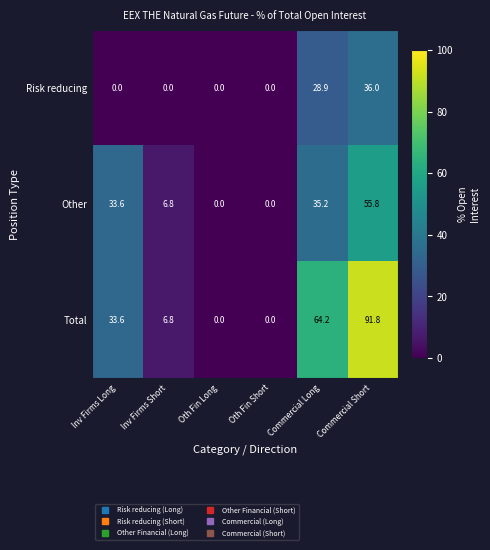

Is it true that Other equals 0.0 at Oth Fin Short?

True